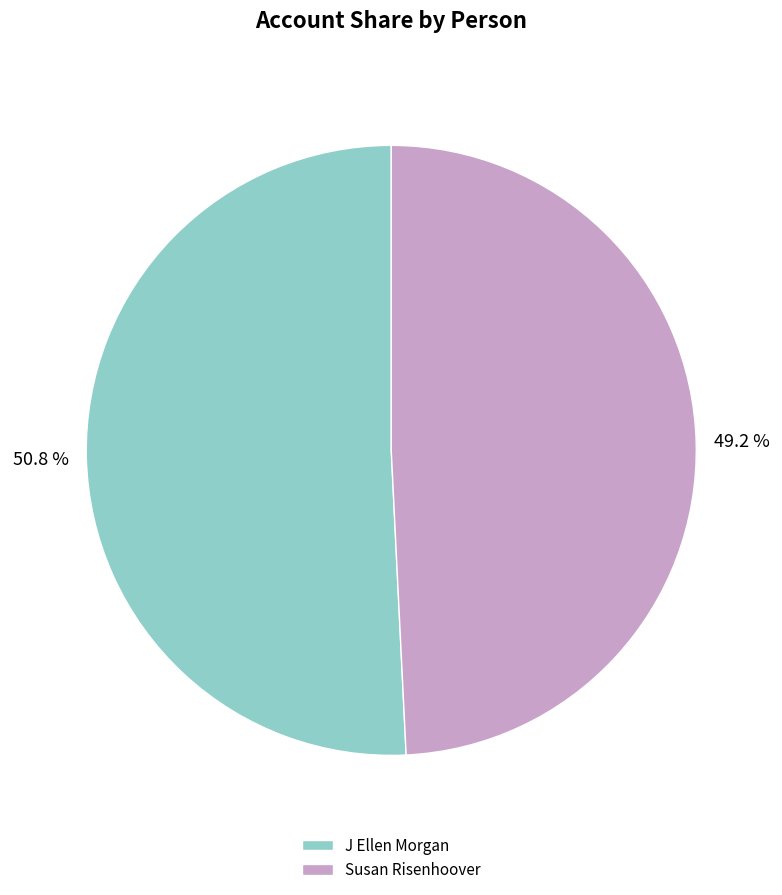

What percentage is the Susan Risenhoover slice, to the nearest percent?

49%